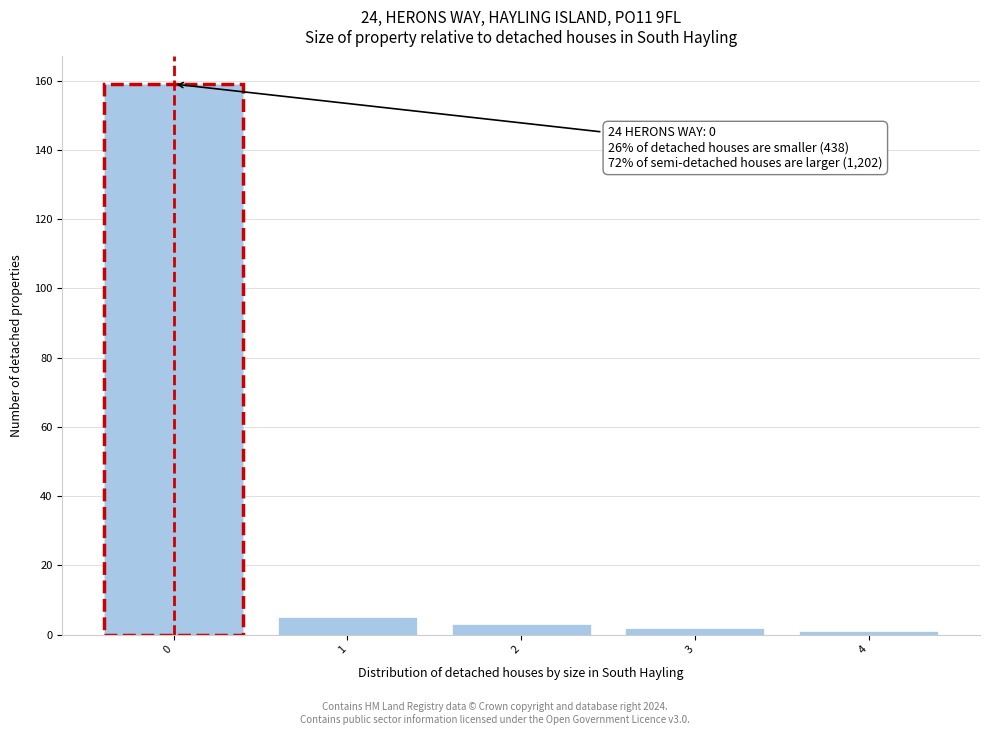

Reading left to right, extract all data points from this chart.

159	5	3	2	1